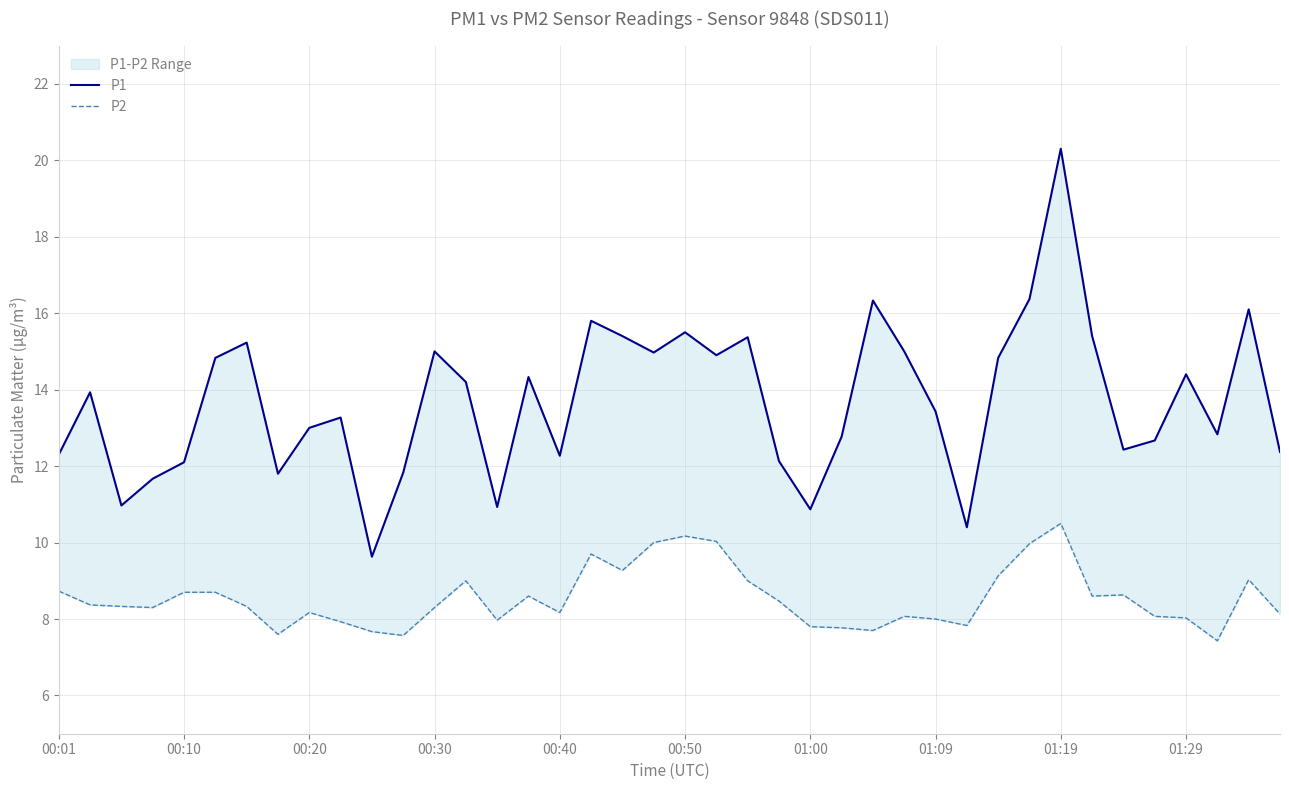

Which category has the lowest value in the P2 series?

37